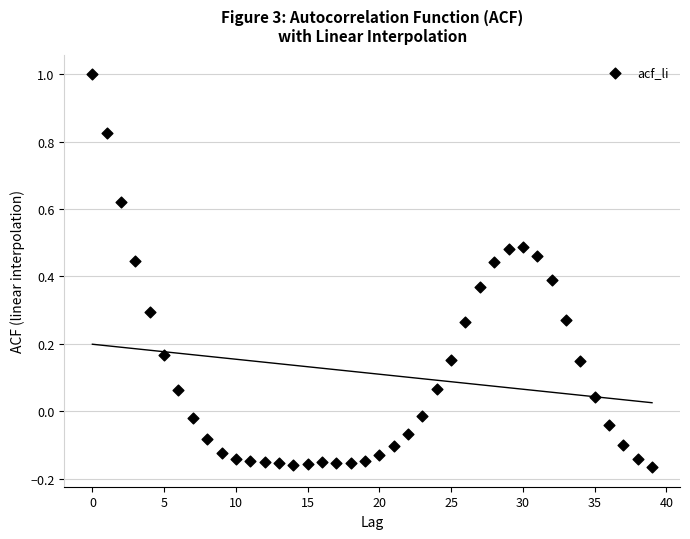

What is the range of Y values (max minus min)?

1.2